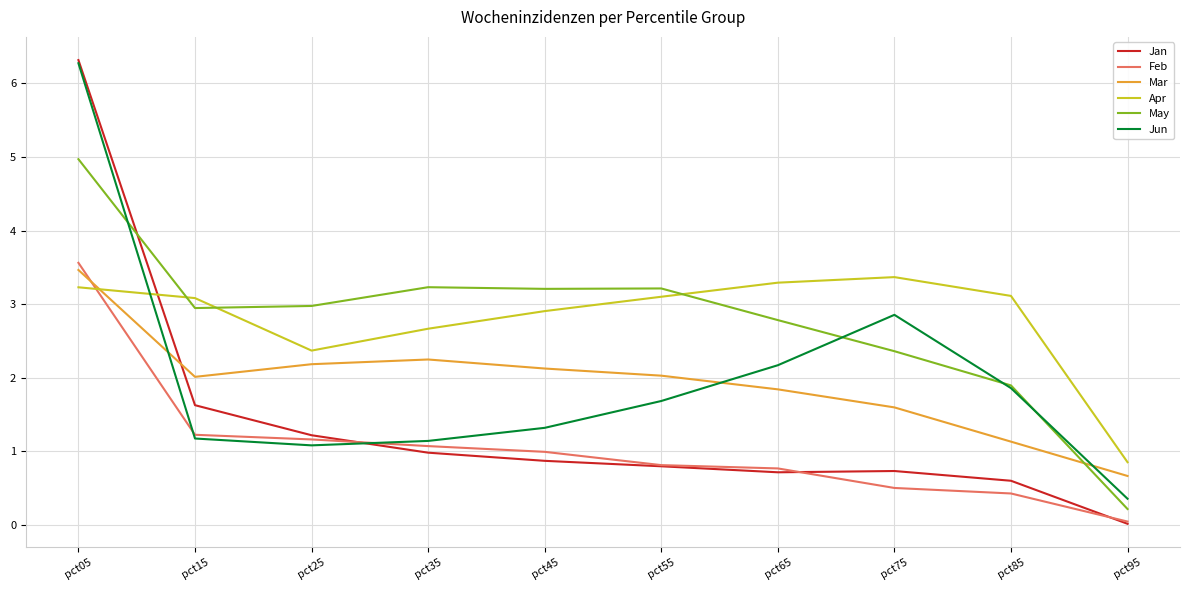

Which series has the largest range (max minus min)?

Jan